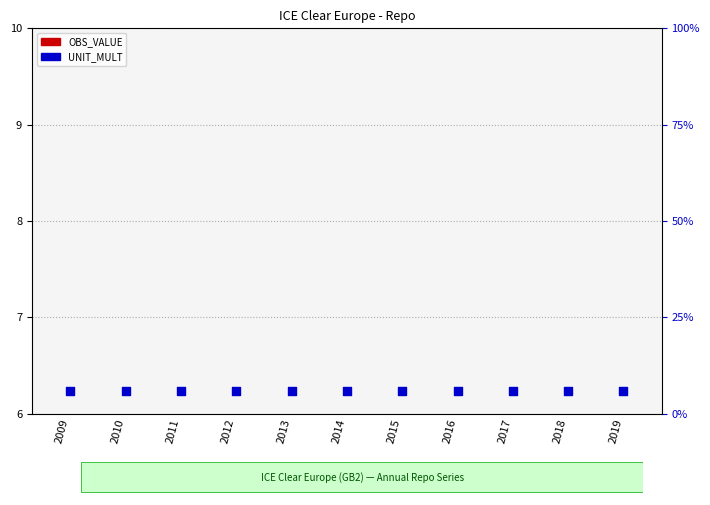

Which series contains the highest Y value?

UNIT_MULT